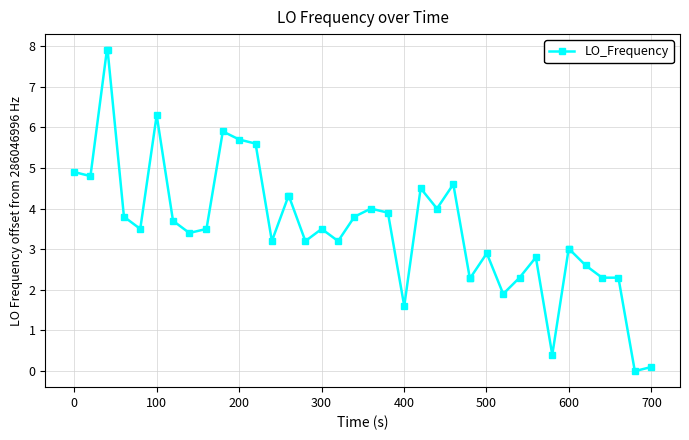

Reading left to right, what are all the values shown in this chart?

4.9	4.8	7.9	7.9	3.8	3.5	6.3	3.7	3.4	3.5	5.9	5.7	5.6	3.2	4.3	4.3	3.2	3.5	3.2	3.8	4.0	3.9	1.6	4.5	4.0	4.6	2.3	2.3	2.9	1.9	2.3	2.8	0.4	3.0	3.0	2.6	2.3	2.3	0.0	0.1